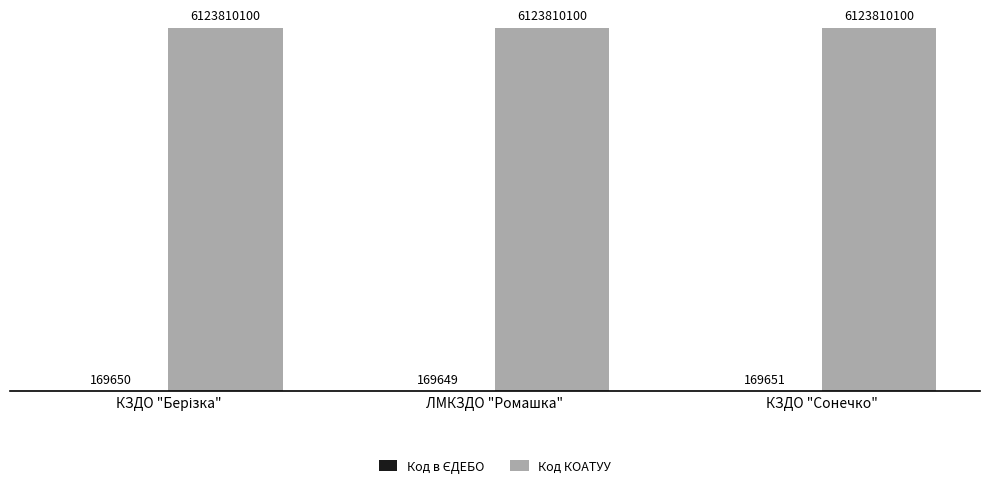

The value of Код КОАТУУ at КЗДО "Сонечко" is 8436504829. True or false?

False